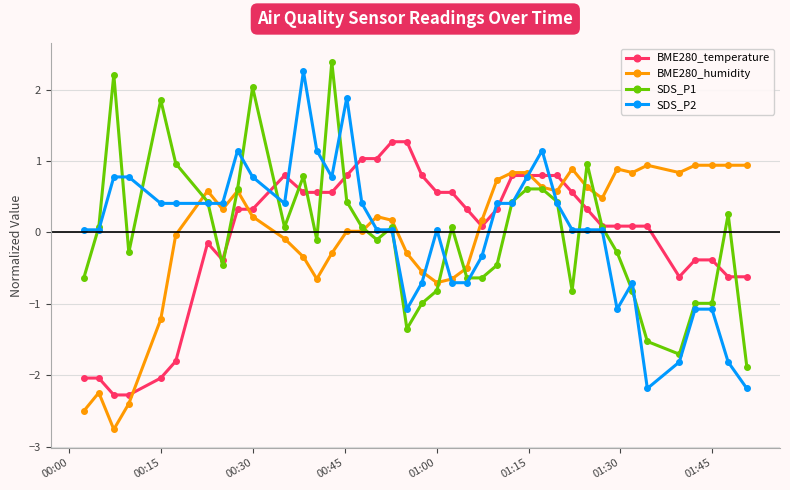

What is the value of the BME280_humidity point at the 39th from the left?

0.9